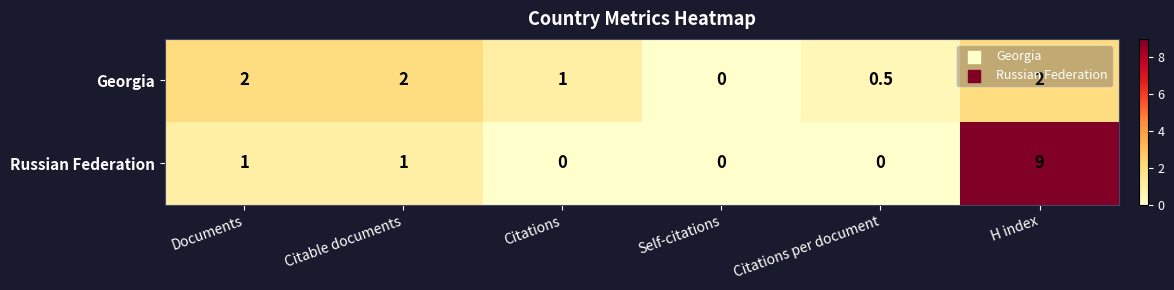

What is the average value of the Russian Federation series?

1.8